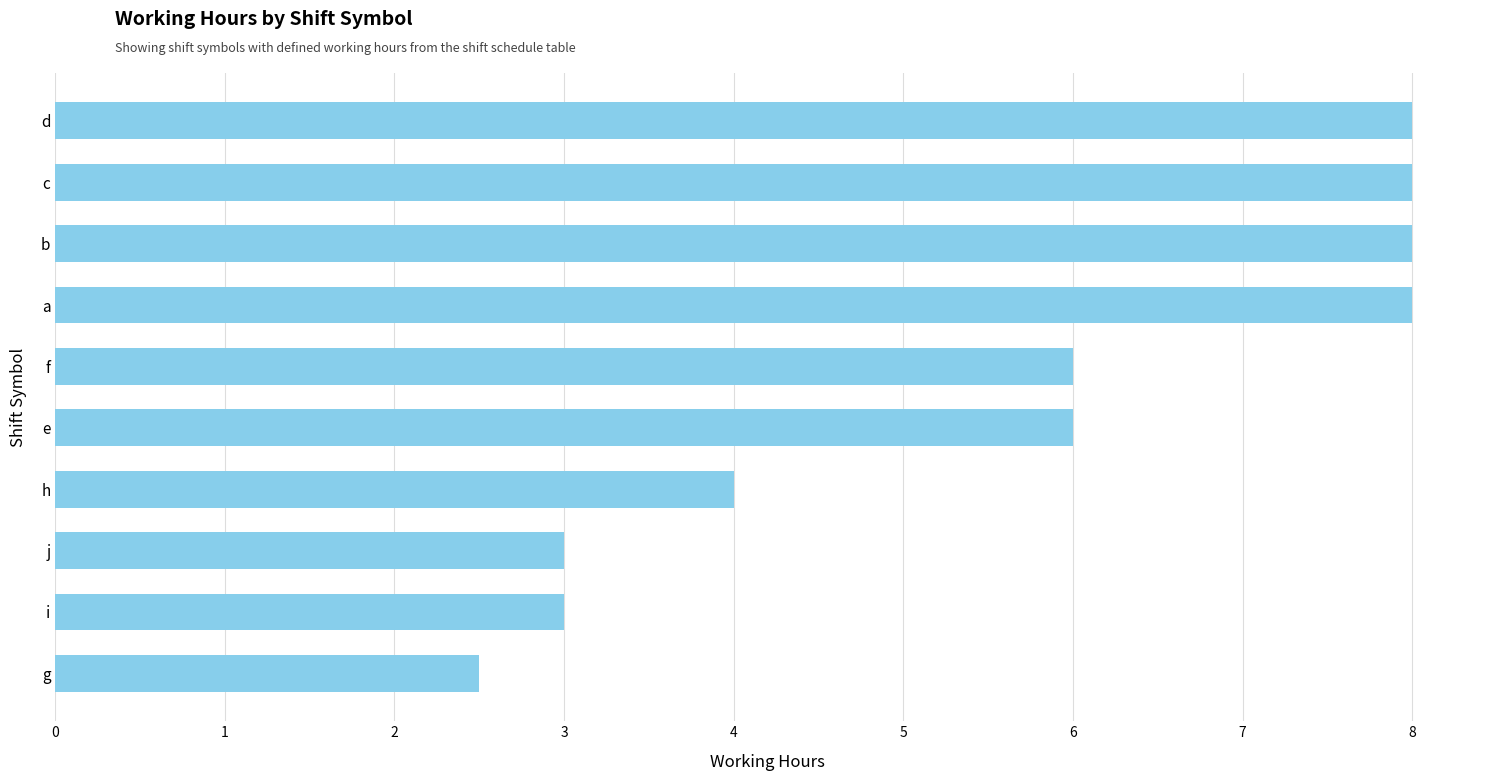

What is the label of the 2nd bar from the bottom?

i